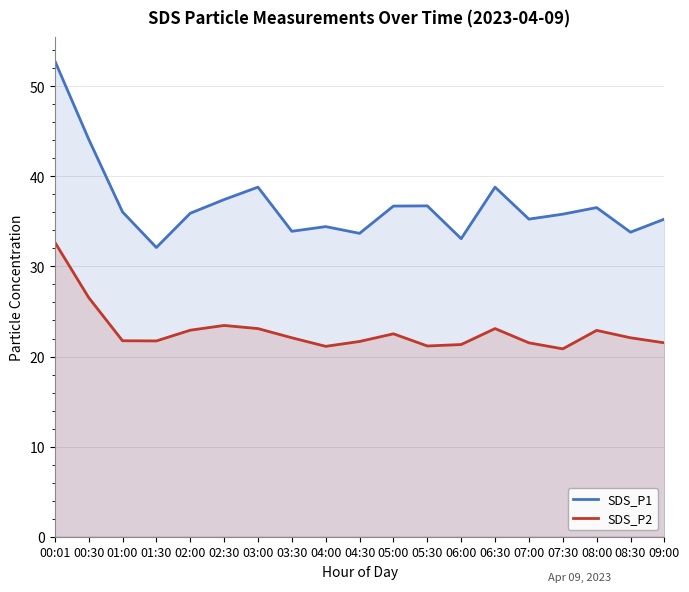

The SDS_P2 series shows 37.5 at 04:30. True or false?

False